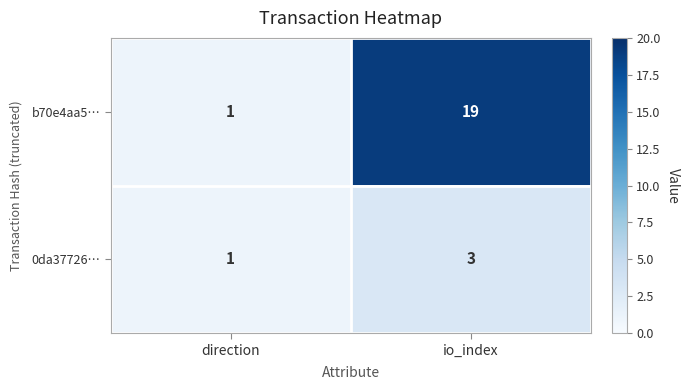

What is the approximate value of 0da37726… at io_index?

3